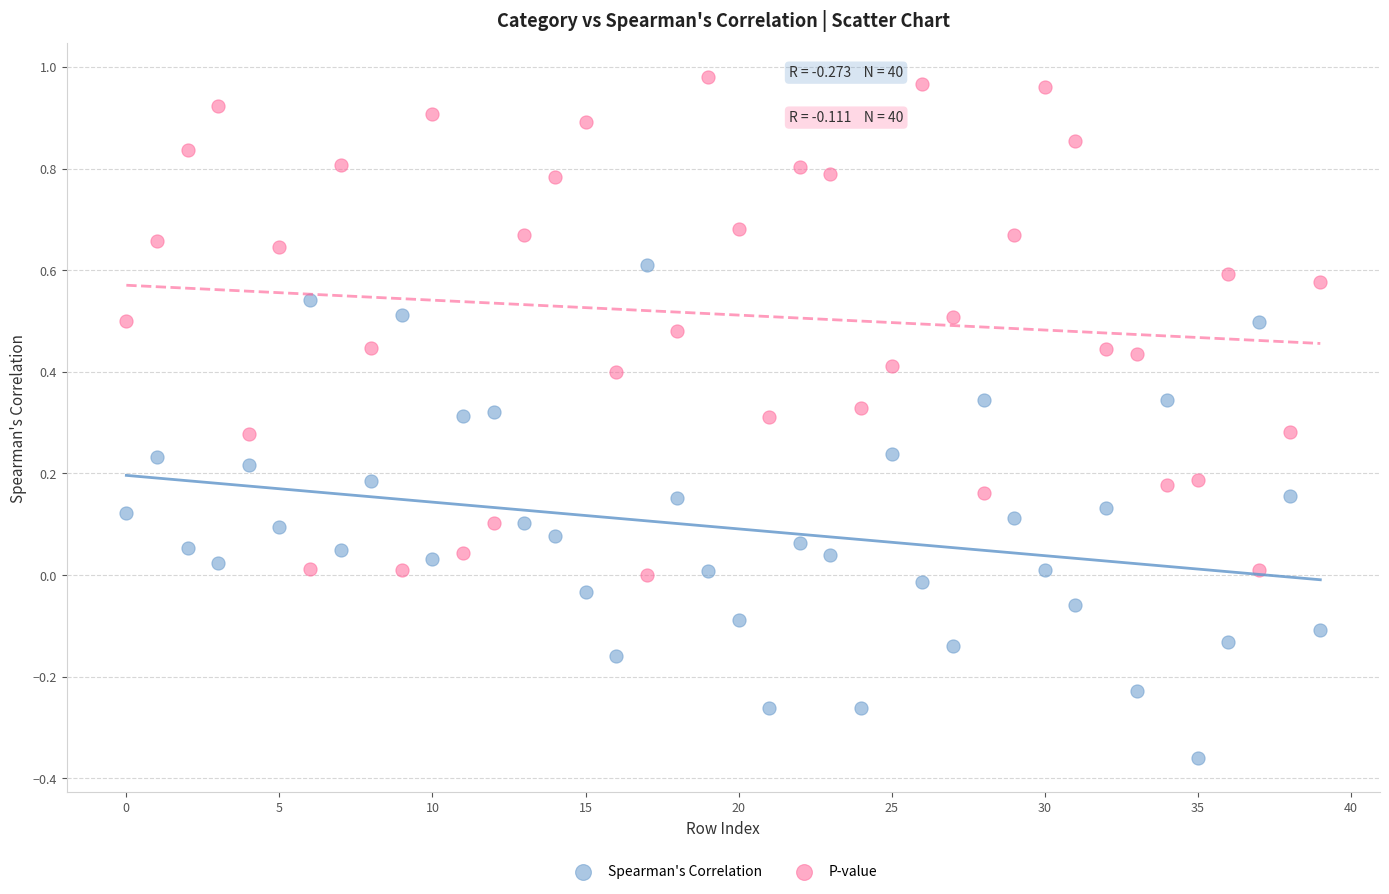

What are all the series names shown in the legend?

Spearman's Correlation, P-value